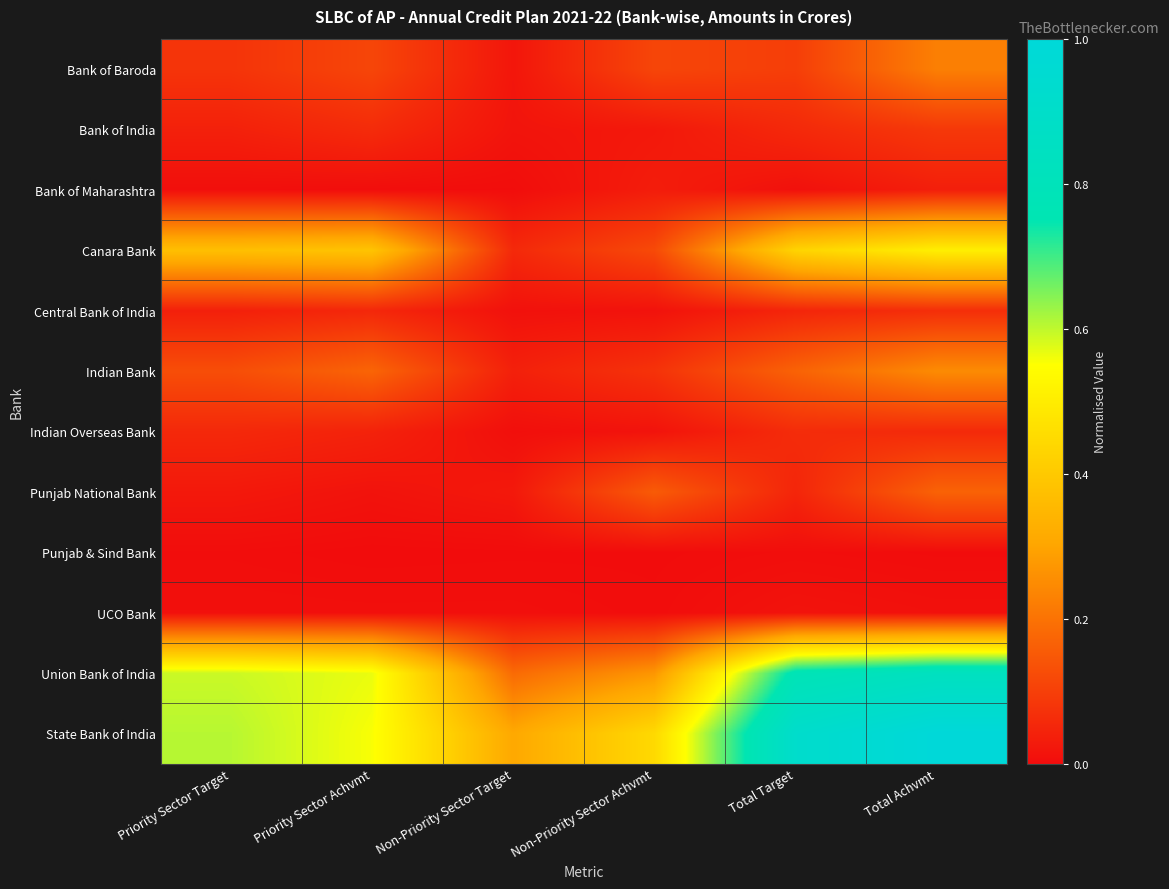

At which category is the sum across all series the highest?

Total Achvmt